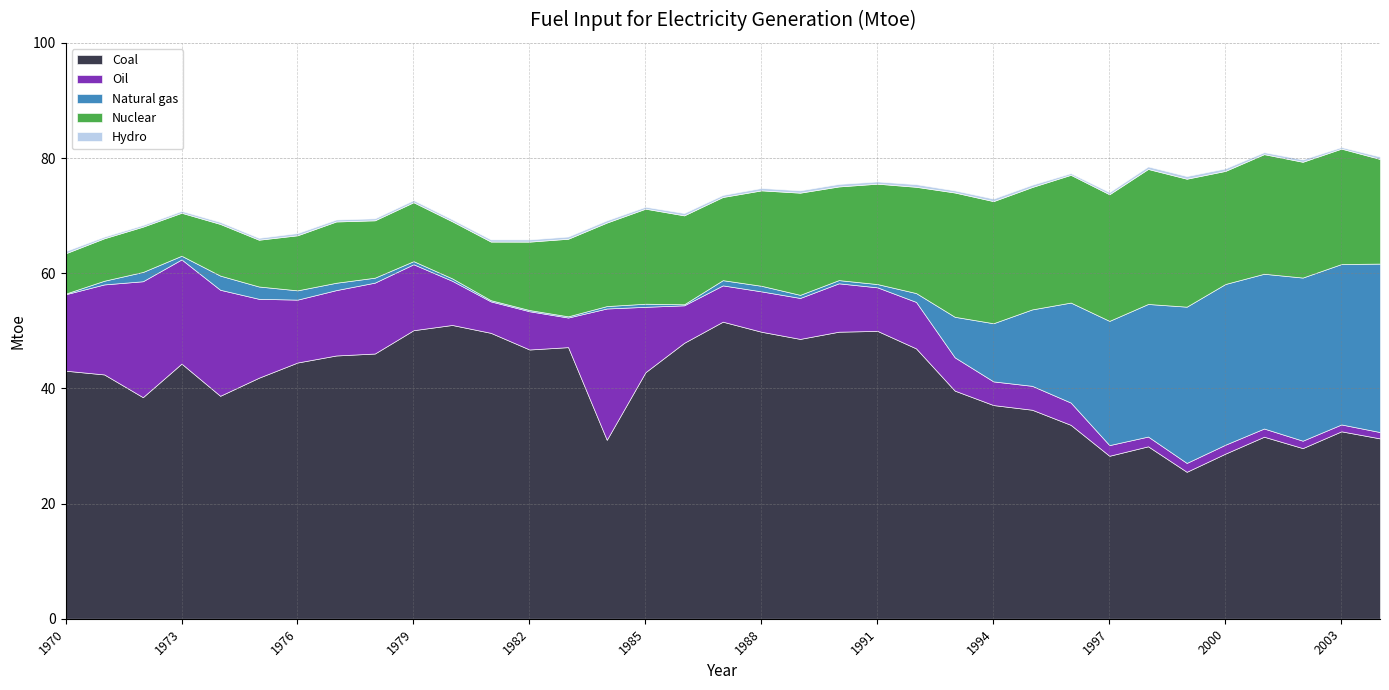

Reading right to left, extract all data points from this chart.

Coal: 31.3	32.5	29.6	31.6	28.7	25.5	29.9	28.3	33.7	36.3	37.1	39.6	46.9	50.0	49.8	48.6	49.8	51.6	47.9	42.8	31.1	47.2	46.8	49.6	51.0	50.1	46.0	45.7	44.5	41.9	38.7	44.3	38.5	42.4	43.1
Oil: 1.1	1.2	1.3	1.4	1.6	1.5	1.7	1.9	3.9	4.2	4.1	5.8	8.1	7.6	8.4	7.1	7.0	6.3	6.5	11.3	22.8	5.1	6.6	5.5	7.7	11.4	12.3	11.3	10.9	13.7	18.4	18.1	20.1	15.6	13.3
Natural gas: 29.3	27.9	28.3	26.9	27.9	27.1	23.0	21.6	17.4	13.3	10.1	7.0	1.5	0.6	0.6	0.5	1.0	0.9	0.2	0.5	0.4	0.2	0.2	0.2	0.4	0.5	0.9	1.3	1.6	2.1	2.5	0.6	1.6	0.6	0.1
Nuclear: 18.2	20.0	20.1	20.8	19.6	22.2	23.4	22.0	22.2	21.2	21.2	21.6	18.4	17.4	16.3	17.7	16.6	14.4	15.4	16.5	14.5	13.5	11.9	10.2	9.9	10.2	10.0	10.6	9.6	8.1	9.0	7.5	7.9	7.4	7.0
Hydro: 0.4	0.3	0.4	0.3	0.4	0.5	0.4	0.4	0.3	0.4	0.4	0.4	0.5	0.4	0.4	0.4	0.4	0.4	0.4	0.3	0.4	0.4	0.4	0.4	0.3	0.4	0.3	0.3	0.4	0.3	0.3	0.3	0.3	0.3	0.4